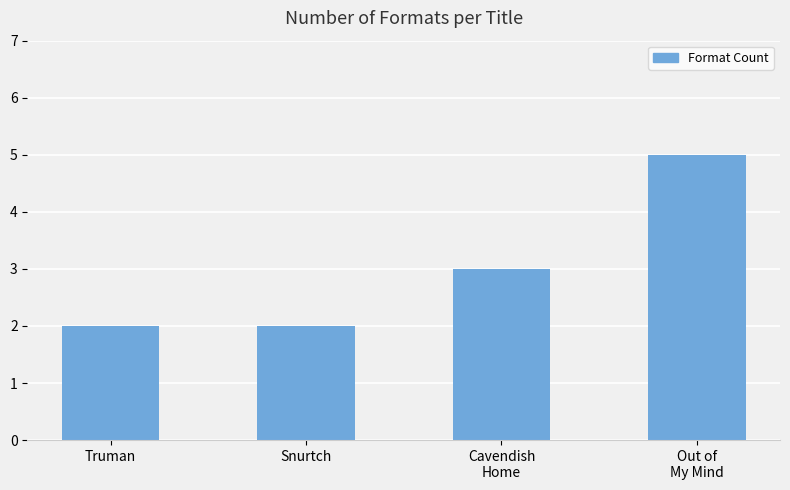

Are the bars horizontal?

No